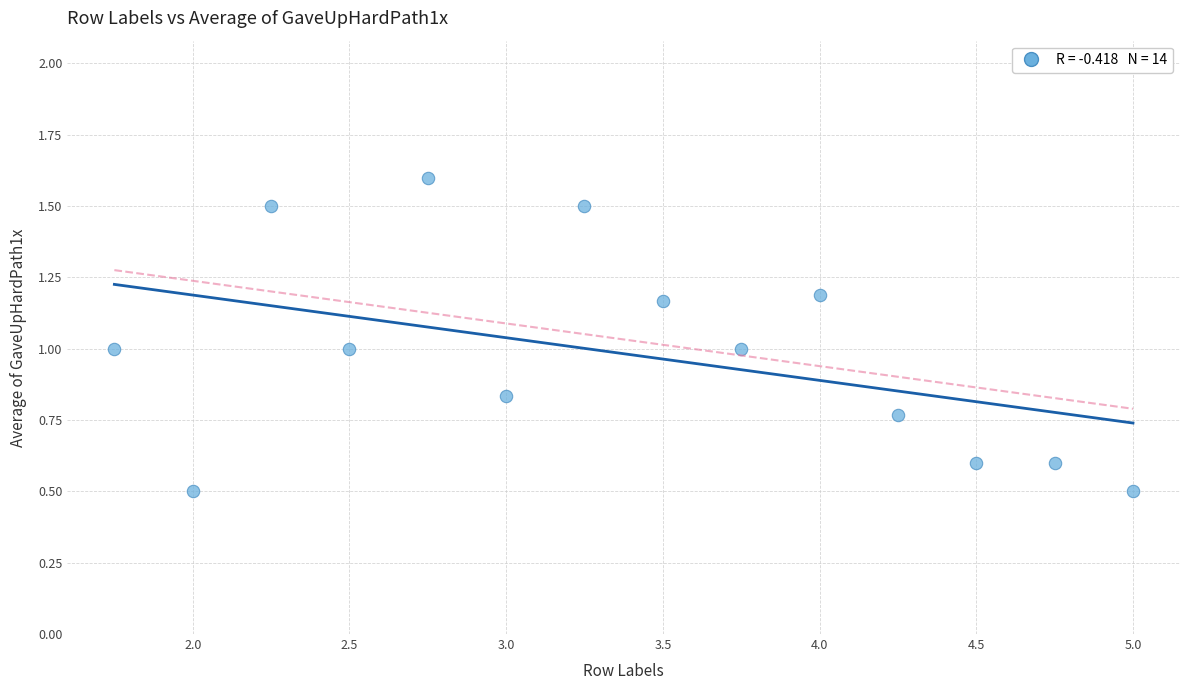

What is the range of Y values (max minus min)?

1.1